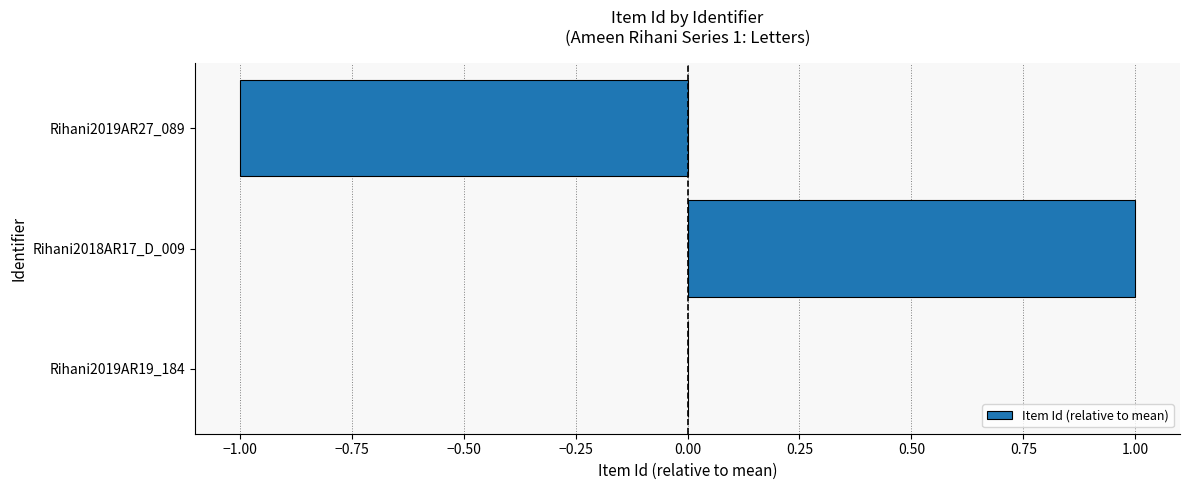

What is the change in value from Rihani2019AR19_184 to Rihani2018AR17_D_009?

+1